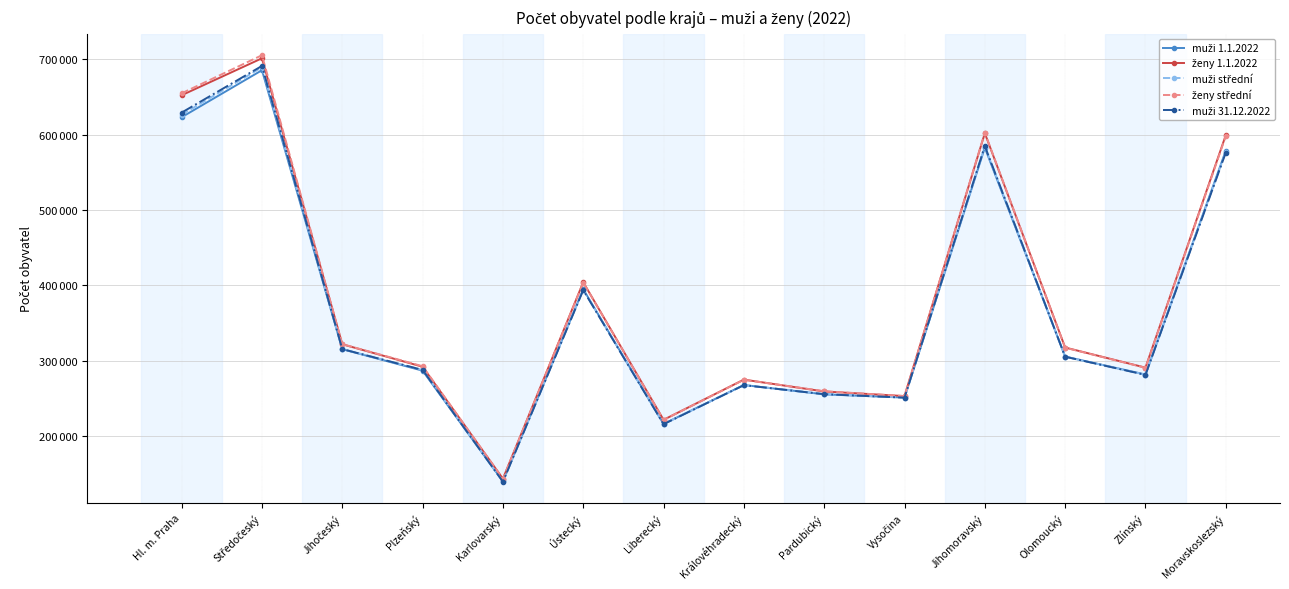

Rank the series by their maximum value, from highest to lowest.

ženy střední, ženy 1.1.2022, muži 31.12.2022, muži střední, muži 1.1.2022